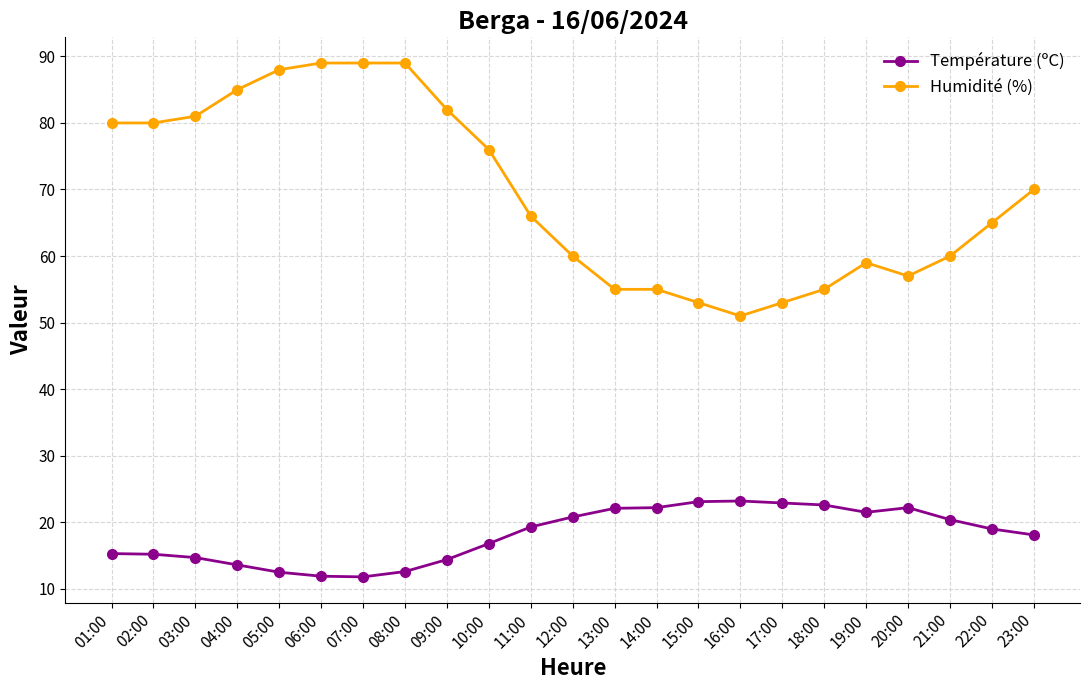

What is the greatest value displayed?

89.0